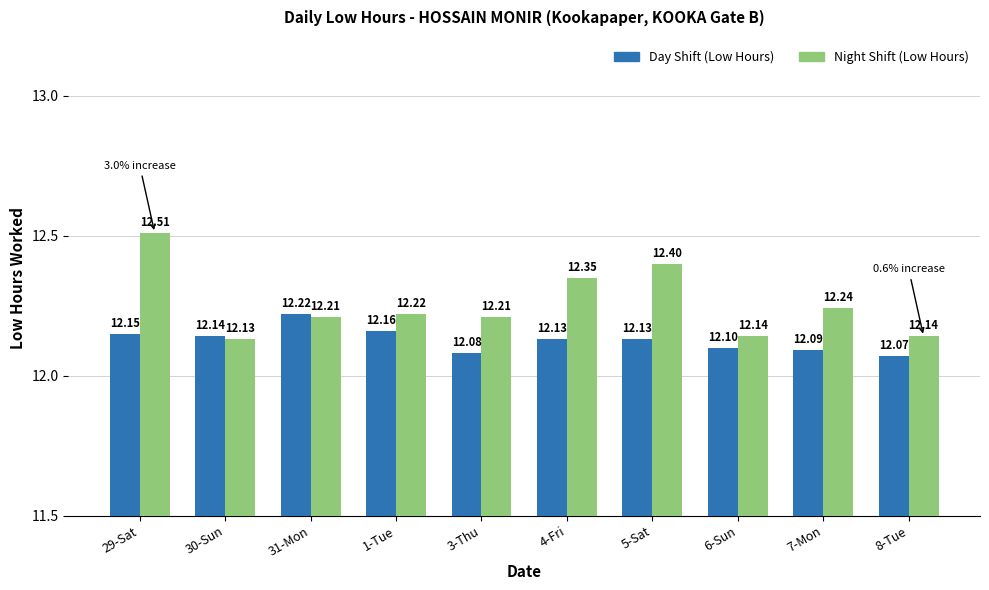

What position from the right is 8-Tue?

1